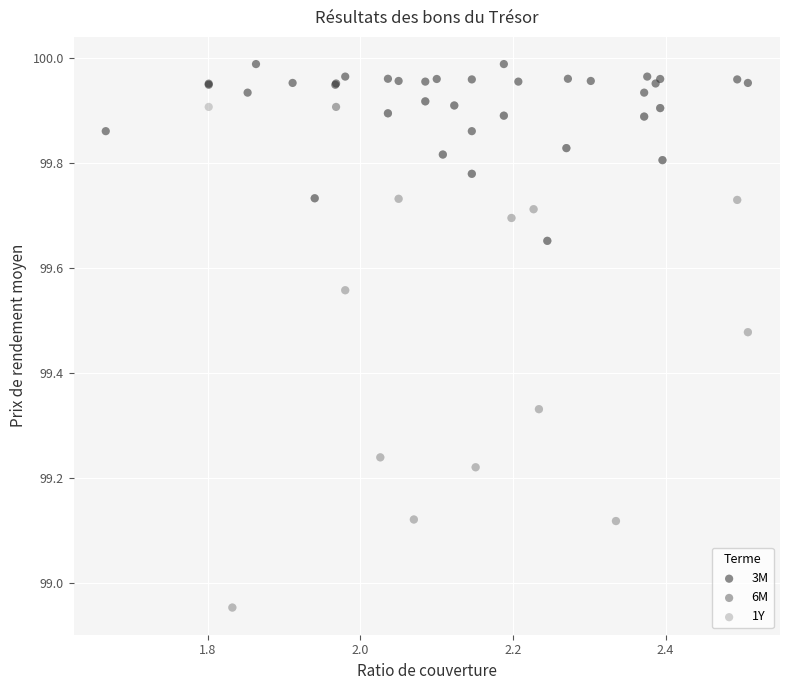

Which series contains the highest Y value?

3M